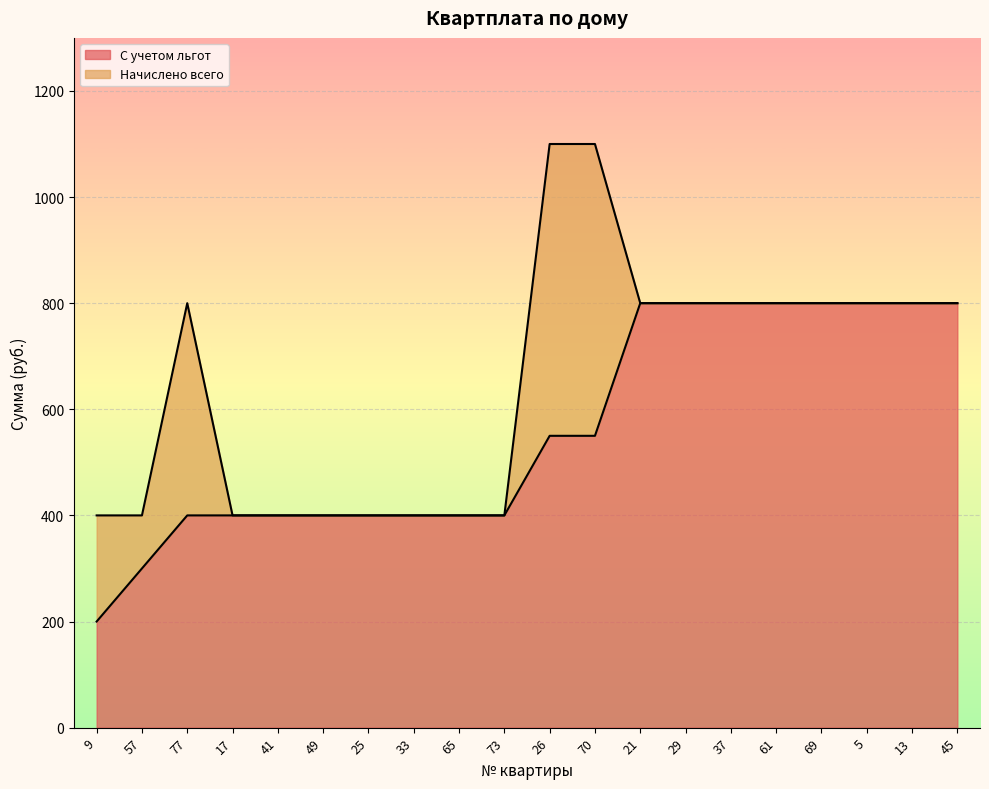

List the series in order of their overall mean, lowest first.

С учетом льгот, Начислено всего